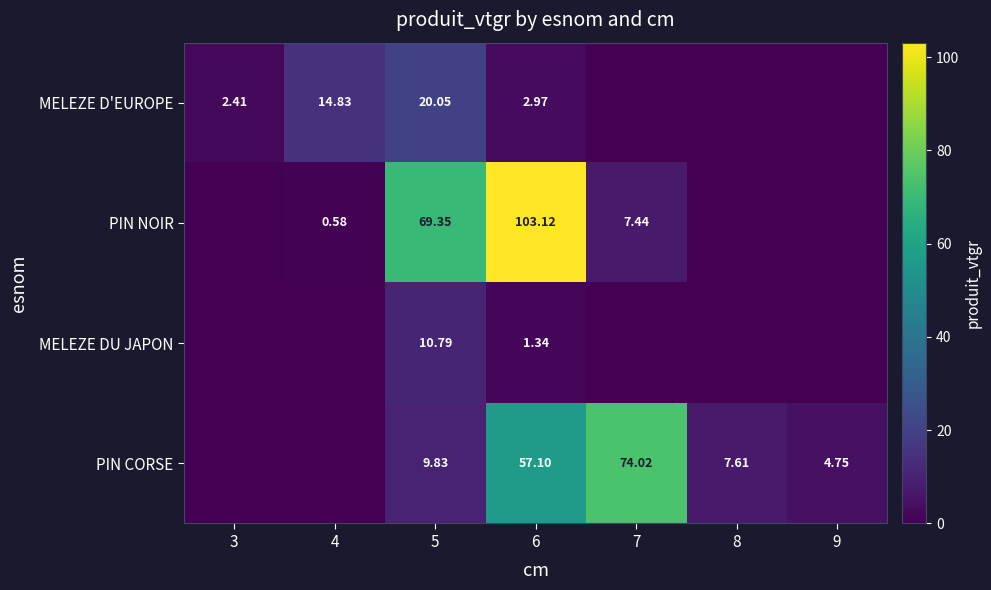

What is the difference between the highest and lowest values at 7?

74.0